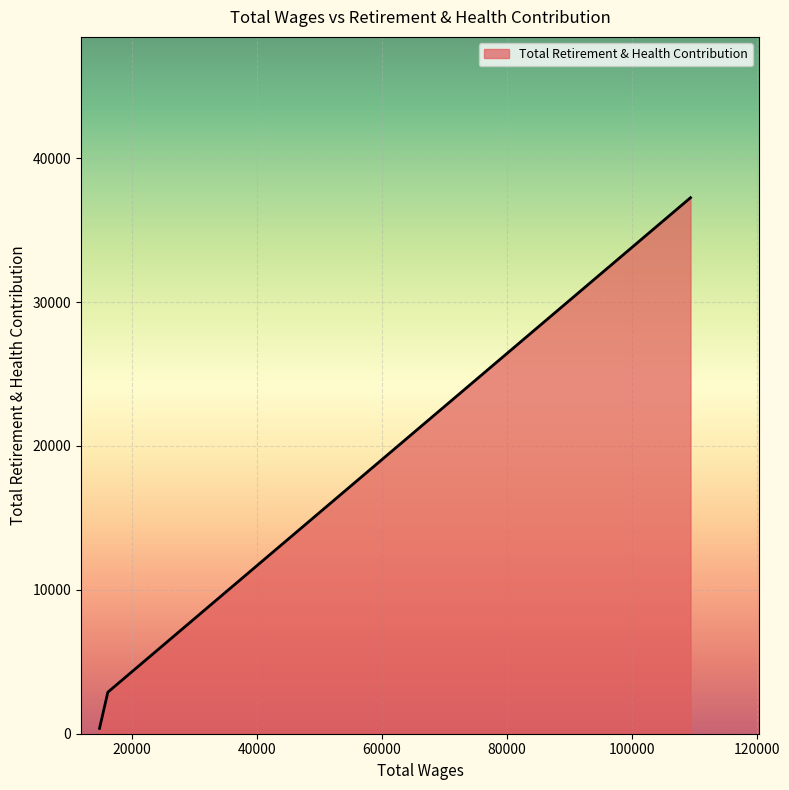

What is the average value?

13506